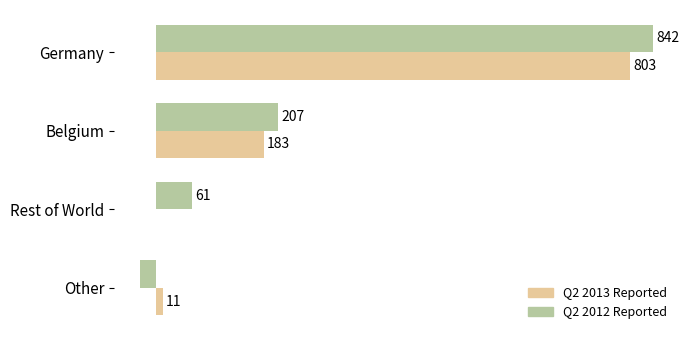

At which label is Q2 2012 Reported closest to 407?

Belgium